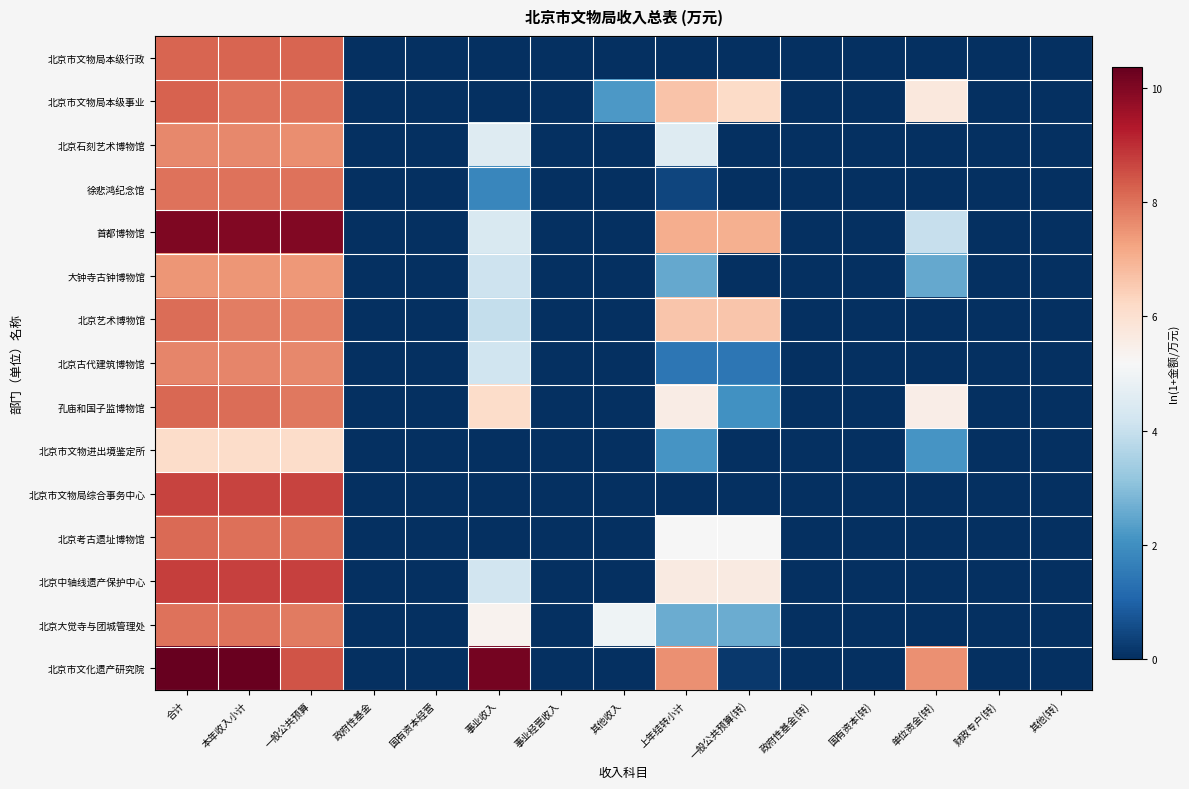

What is the difference between the highest and lowest values at 合计?

4.2